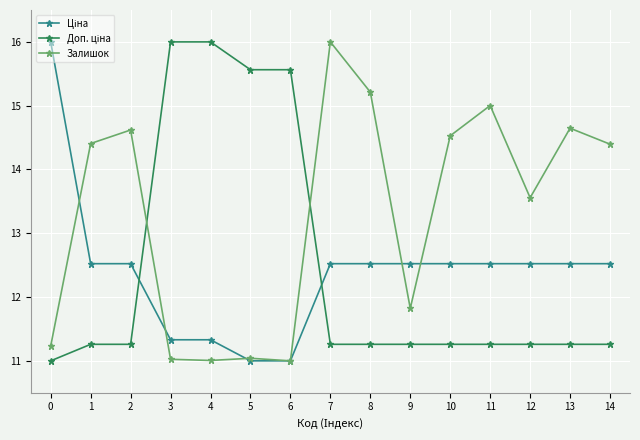

How many data points does each series have?

15